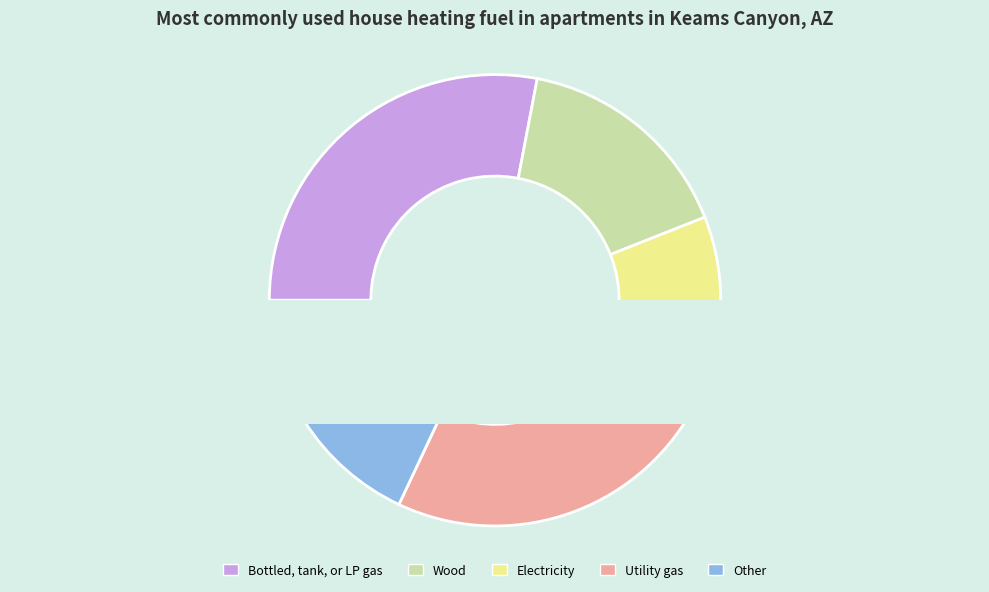

Is it true that 7 is 1% of the pie?

True